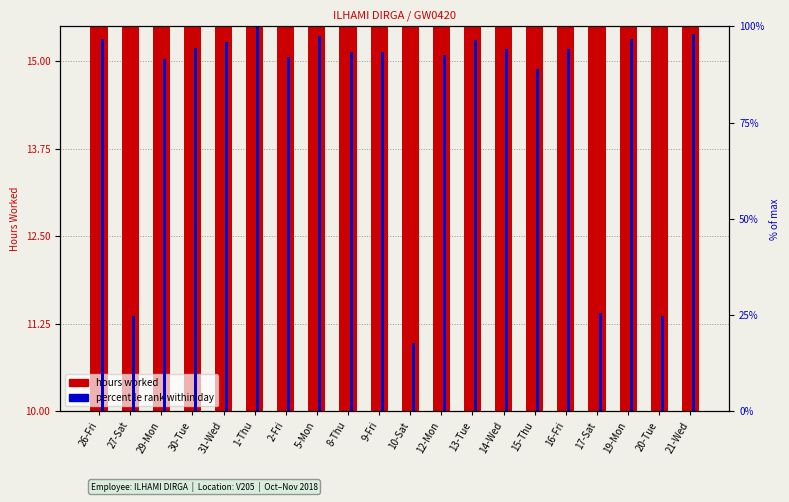

Reading left to right, extract all data points from this chart.

hours worked: 26-Fri=14.1	27-Sat=11.1	29-Mon=13.9	30-Tue=14.1	31-Wed=14.1	1-Thu=14.3	2-Fri=13.9	5-Mon=14.2	8-Thu=14.0	9-Fri=14.0	10-Sat=10.8	12-Mon=14.0	13-Tue=14.1	14-Wed=14.0	15-Thu=13.8	16-Fri=14.0	17-Sat=11.1	19-Mon=14.1	20-Tue=11.1	21-Wed=14.2
percentile rank within day: 26-Fri=96.7	27-Sat=24.7	29-Mon=91.6	30-Tue=94.4	31-Wed=95.8	1-Thu=100.0	2-Fri=92.1	5-Mon=97.4	8-Thu=93.2	9-Fri=93.2	10-Sat=17.7	12-Mon=92.5	13-Tue=96.5	14-Wed=94.2	15-Thu=88.8	16-Fri=94.2	17-Sat=25.4	19-Mon=96.7	20-Tue=24.7	21-Wed=98.1